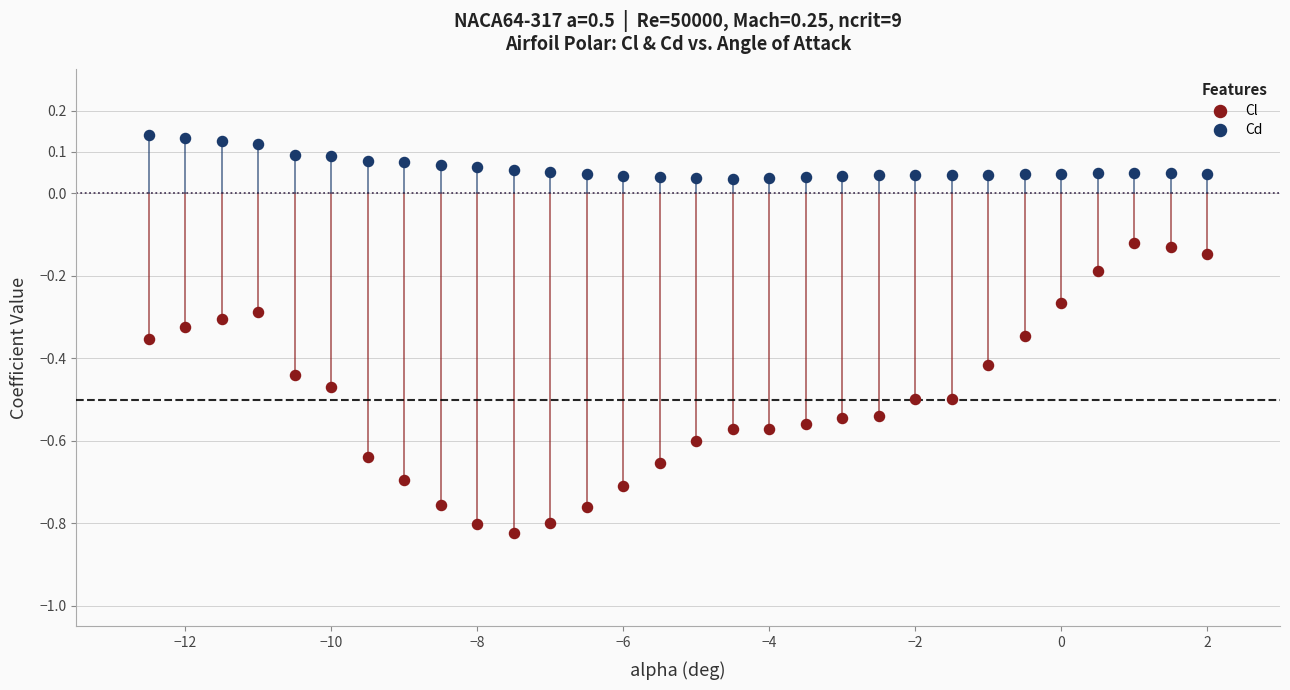

What are all the series names shown in the legend?

Cl, Cd